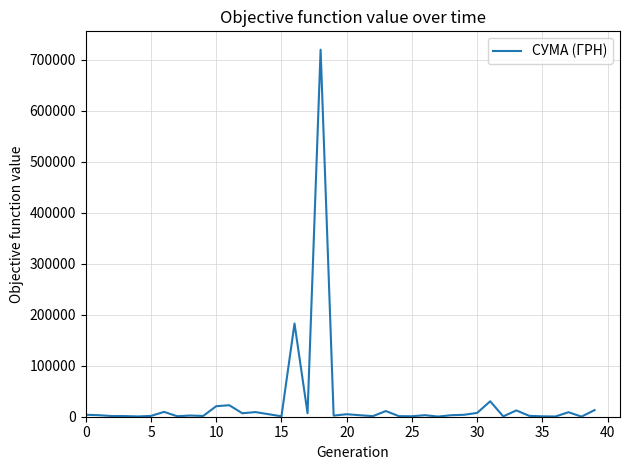

What is the greatest value displayed?

719881.9